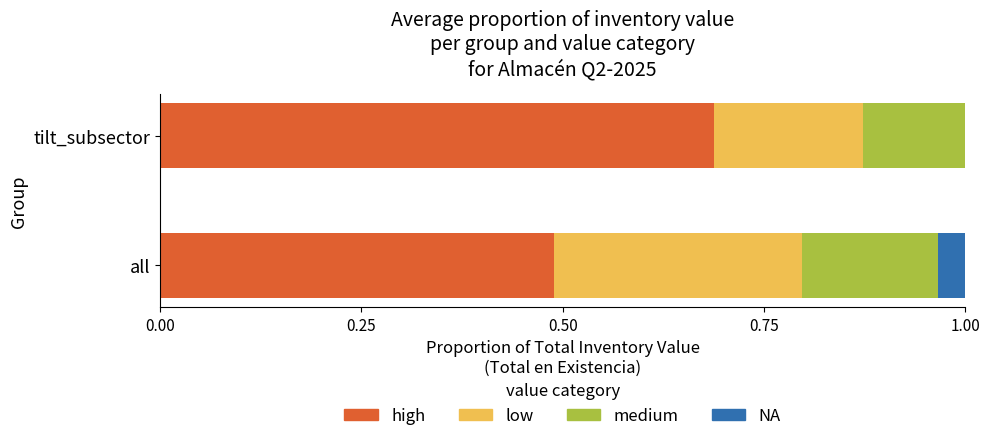

What is the total value across all series at all?

1.0